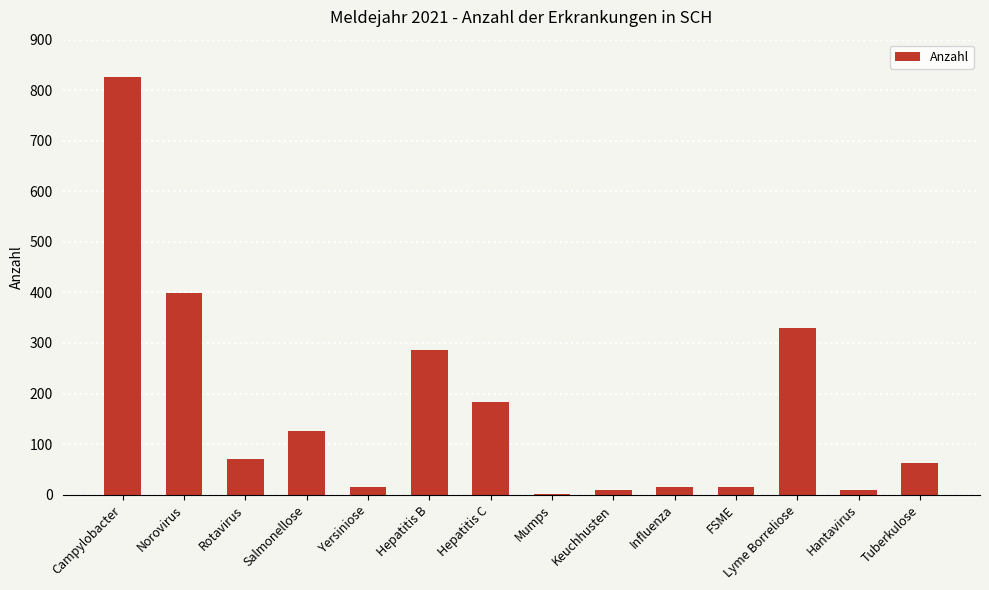

At which label is the value closest to 413?

Norovirus